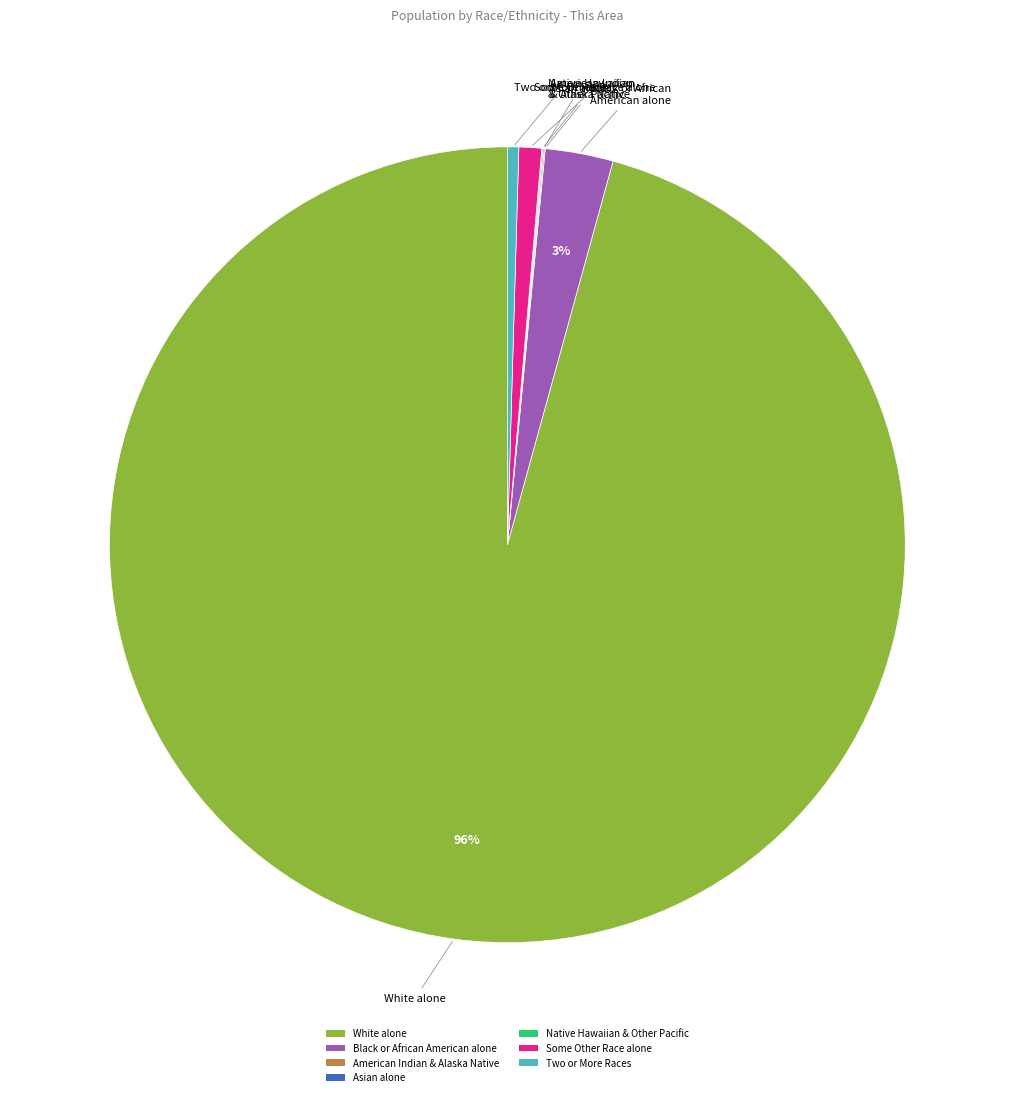

Does Two or More Races represent more than half of the total?

No